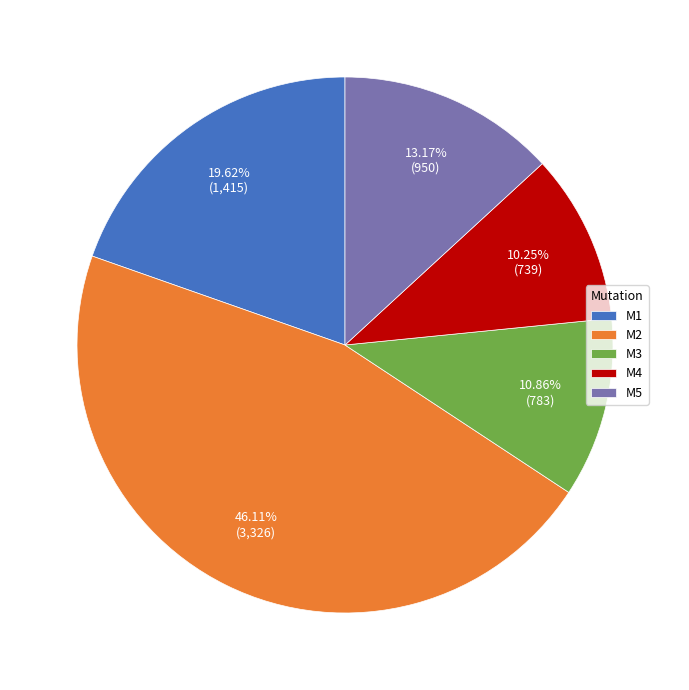

Is the sum of M3 and M4 greater than half?

No